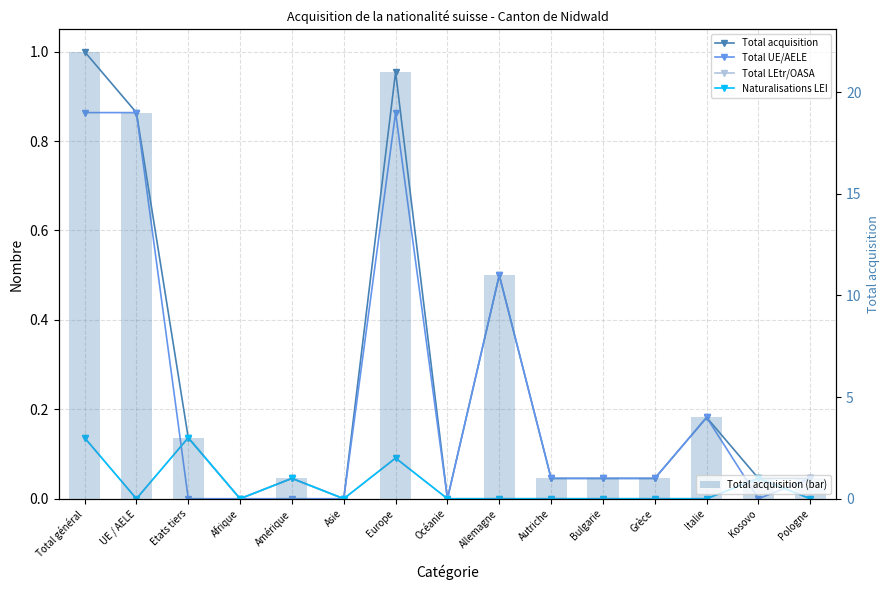

At Autriche, list the series in order from smallest to largest.

Total LEtr/OASA, Naturalisations LEI, Total acquisition, Total UE/AELE, Total acquisition (bar)